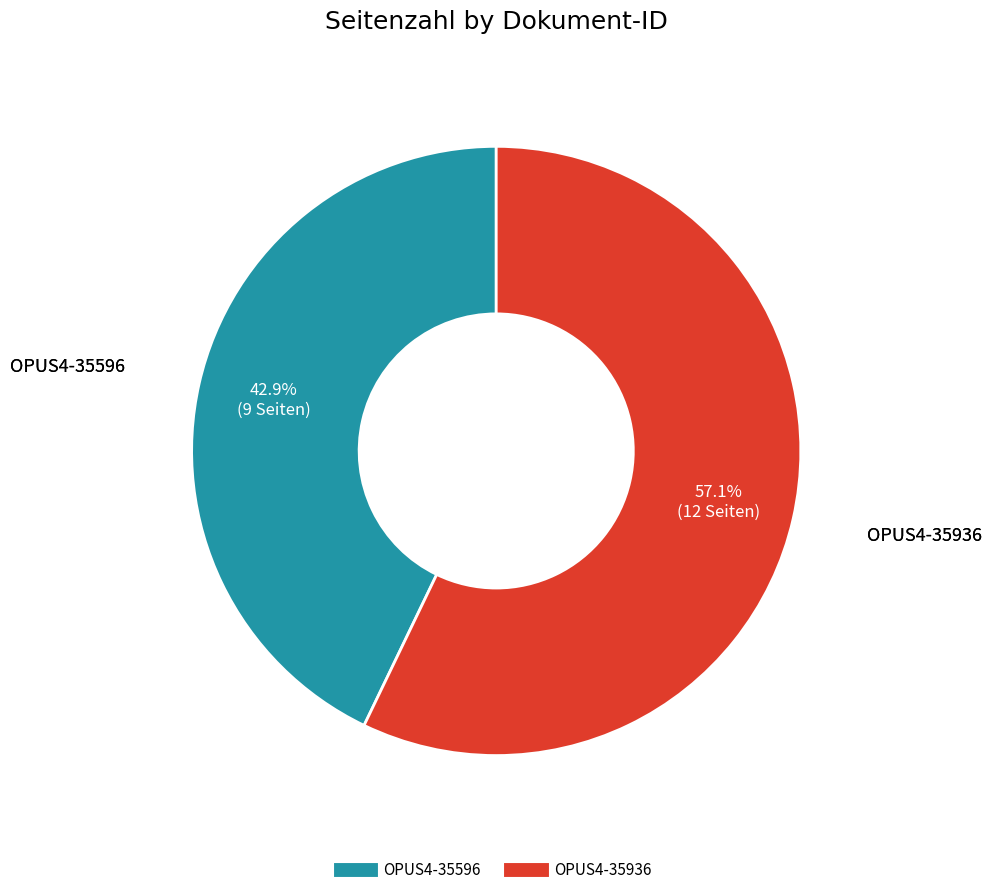

Which has a higher value, OPUS4-35936 or OPUS4-35596?

OPUS4-35936